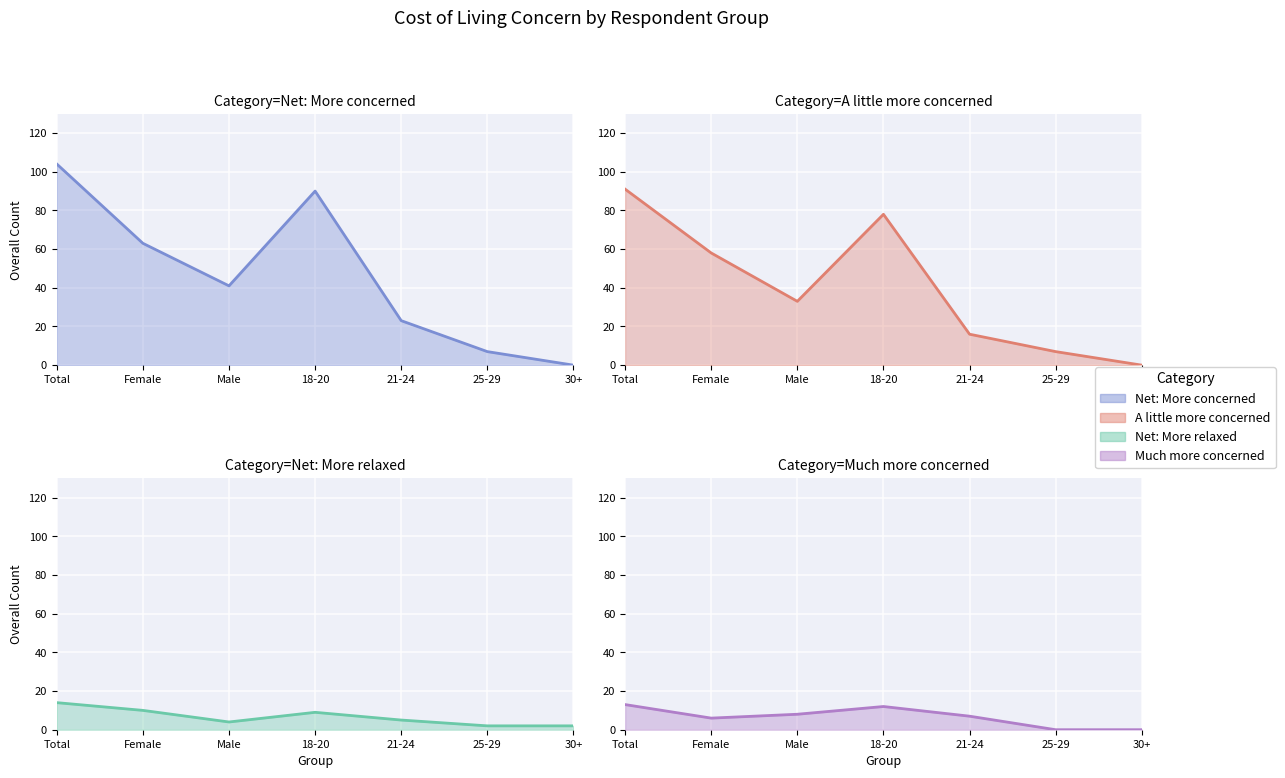

Reading left to right, transcribe all the data shown in this chart.

Net: More concerned: 104	63	41	90	23	7	0
Net: More relaxed: 14	10	4	9	5	2	2
Much more concerned than last year: 13	6	8	12	7	0	0
A little more concerned than last year: 91	58	33	78	16	7	0